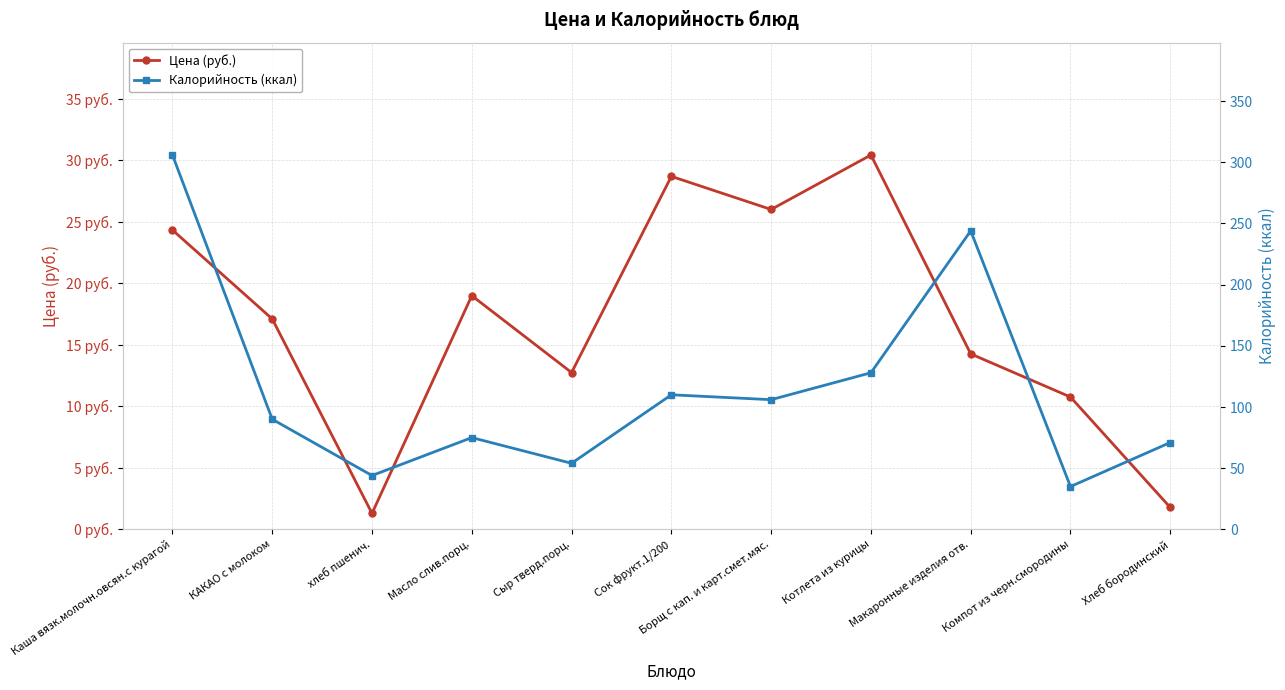

What is the approximate value of Цена (руб.) at Сок фрукт.1/200?

28.7